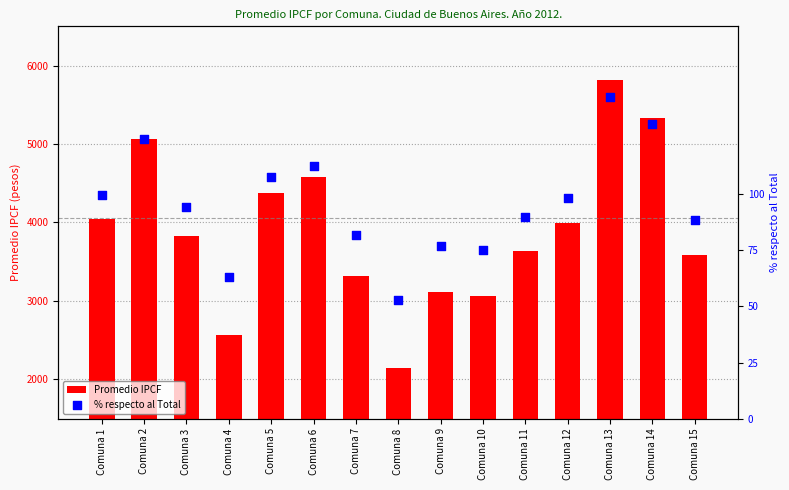

Which series contains the lowest Y value?

% respecto al Total